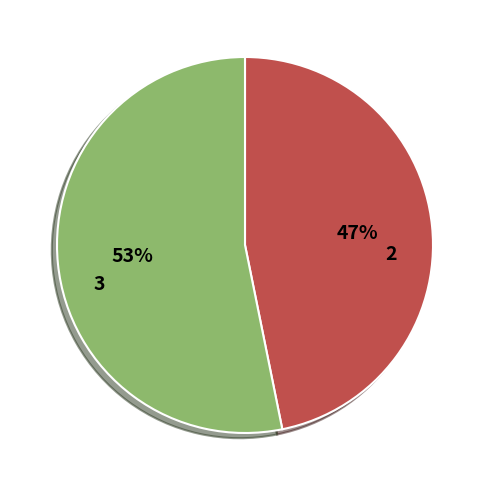

To the nearest percent, what is the average slice percentage?

50%